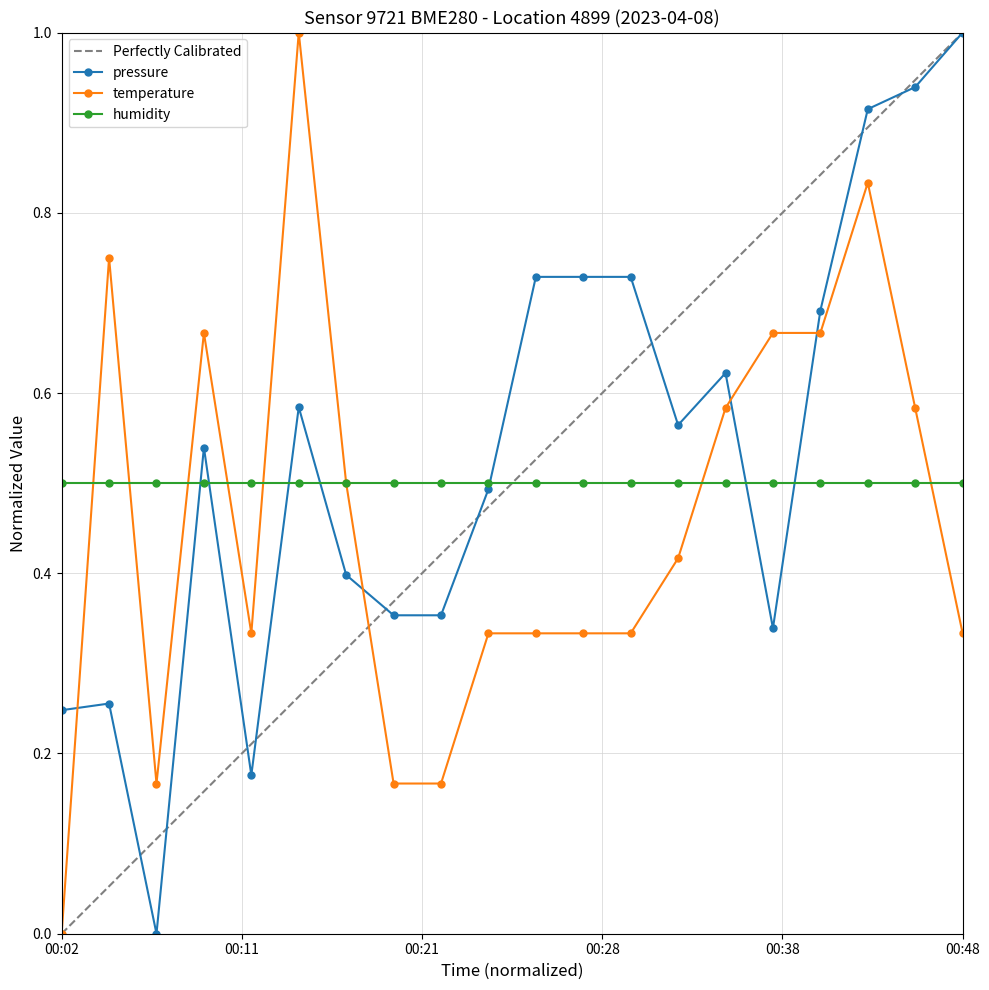

The humidity series shows 0.5 at 00:02. True or false?

True